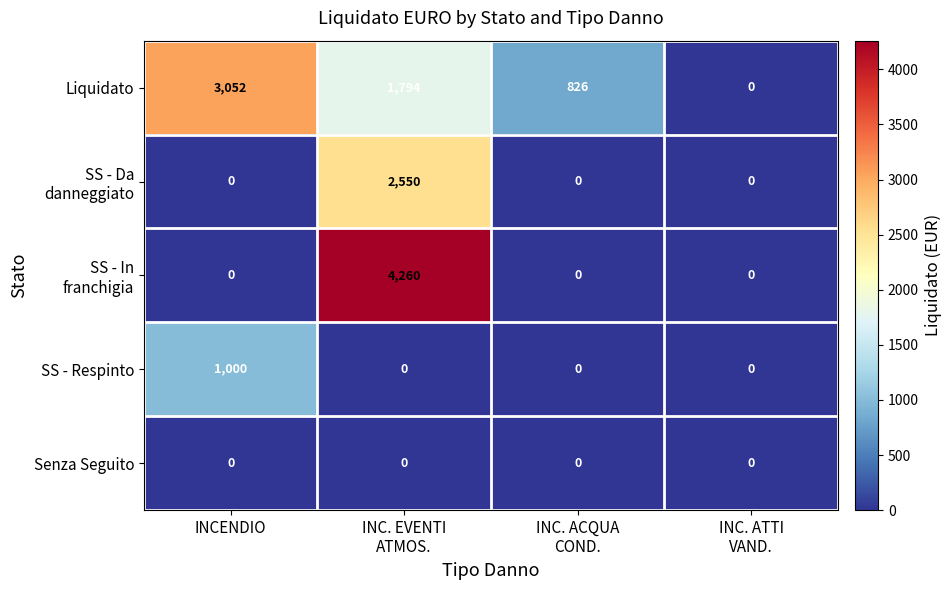

At how many categories does at least one series exceed 2558?

2